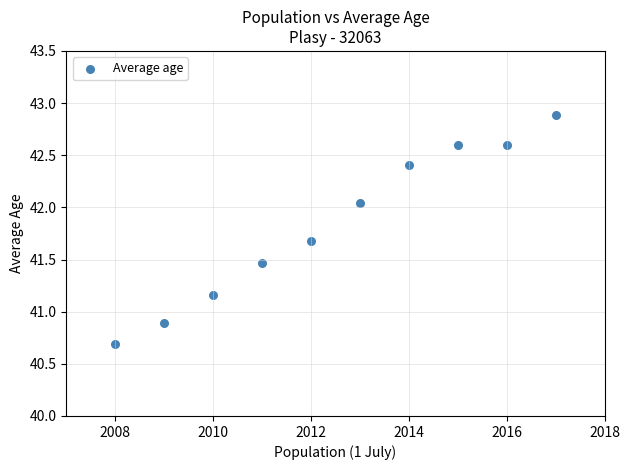

What Y value in the scatter plot is closest to 41?

40.9